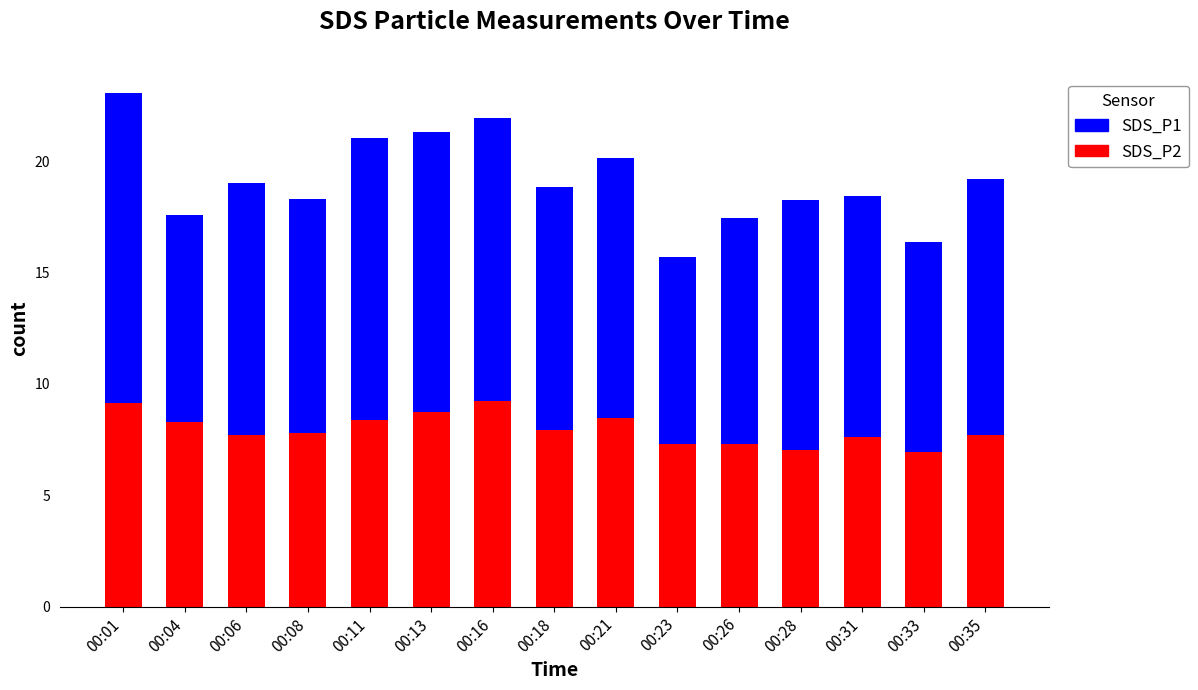

What is the total value across all series at 00:08?

18.3